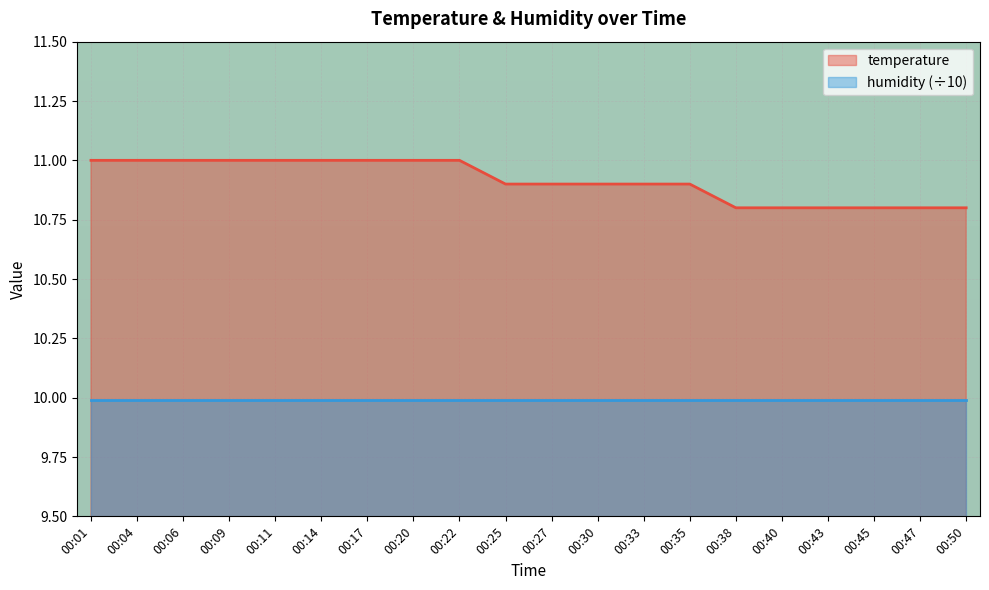

What is the maximum value shown in the chart?

11.0